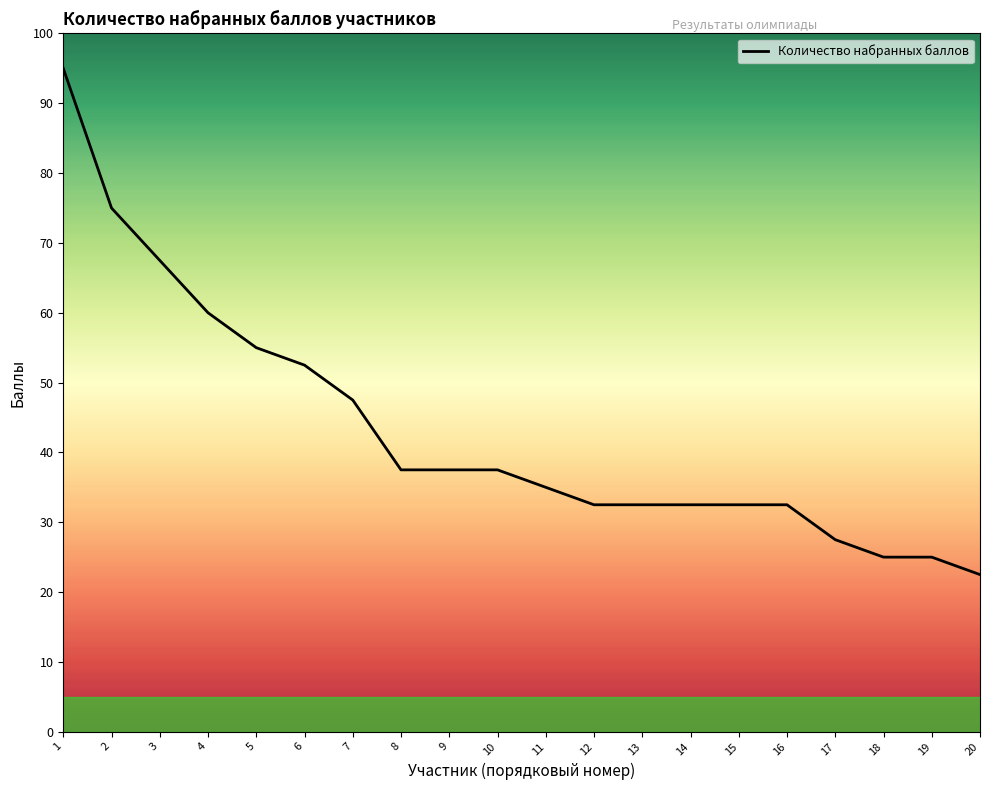

Which label corresponds to the largest value in the chart?

1